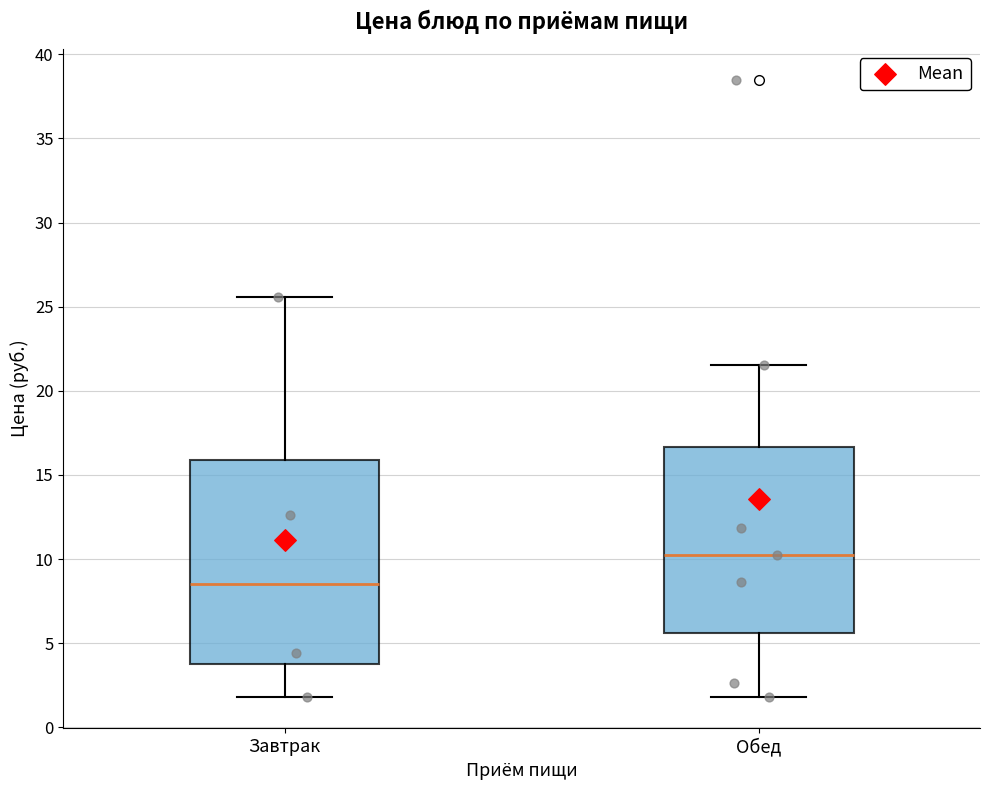

Reading left to right, transcribe this box plot: for each box, give where its median line is, the range the box spans, and where its two whiskers end, as read against the y-axis. The values are not printed on the chart, so give them approximately, as read against the axis.

Завтрак: median 8.5, box 4.0 to 16.0, whiskers 2.0 to 25.5
Обед: median 10.0, box 5.5 to 16.5, whiskers 2.0 to 21.5